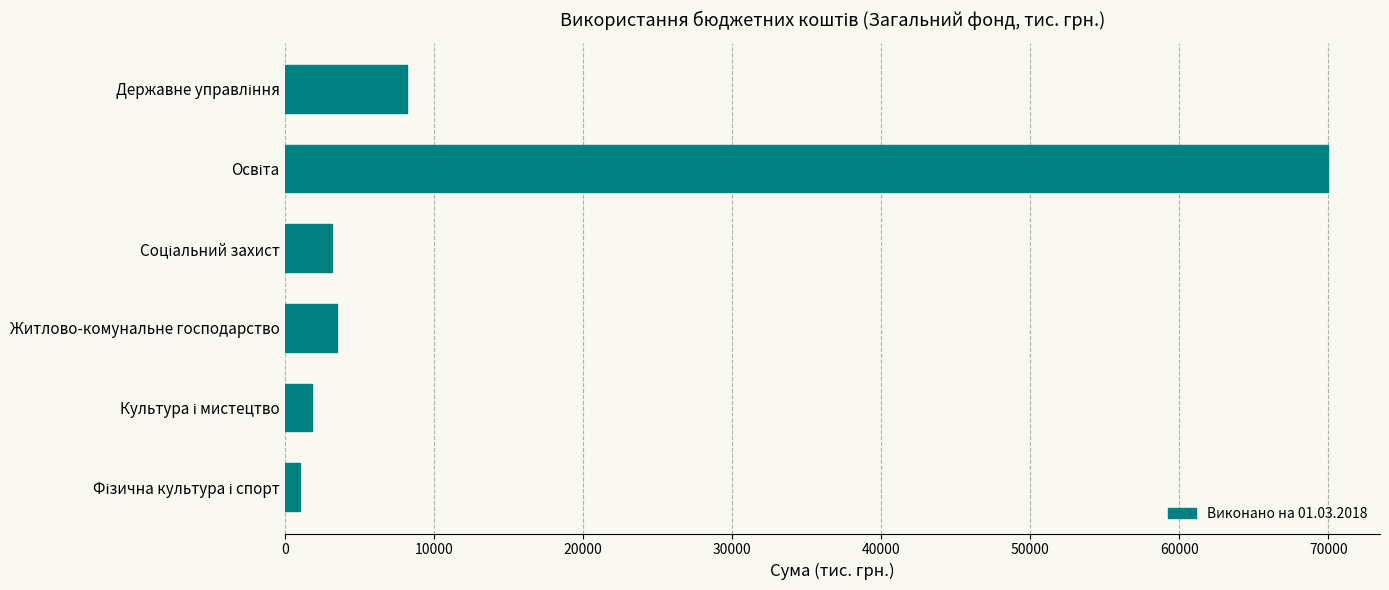

How many data points are less than 3480?

3